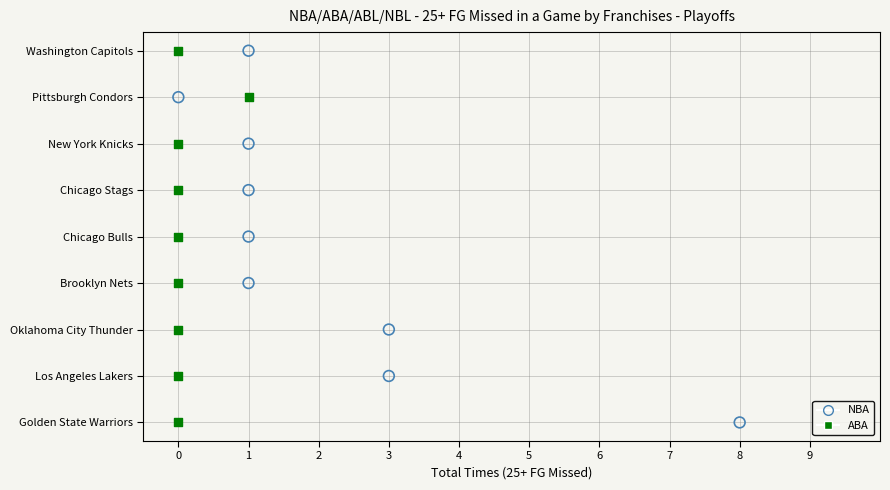

What are all the series names shown in the legend?

NBA, ABA